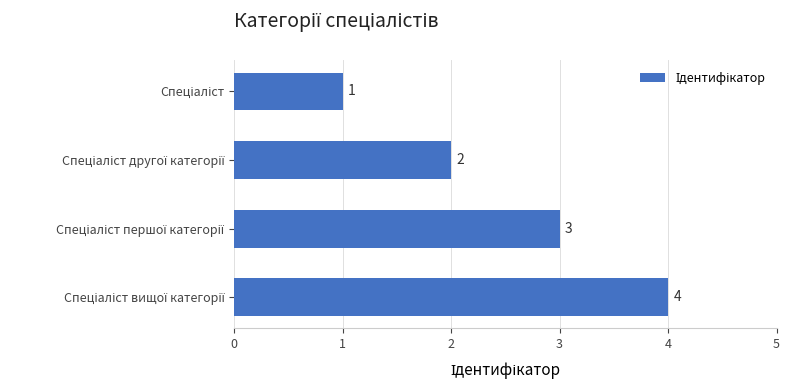

What is the difference between the maximum and minimum values?

3